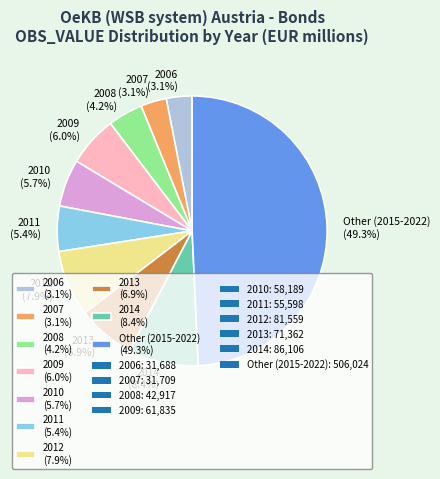

Combined, do Other (2015-2022) (49.3%) and 2009 (6.0%) account for over 50%?

Yes